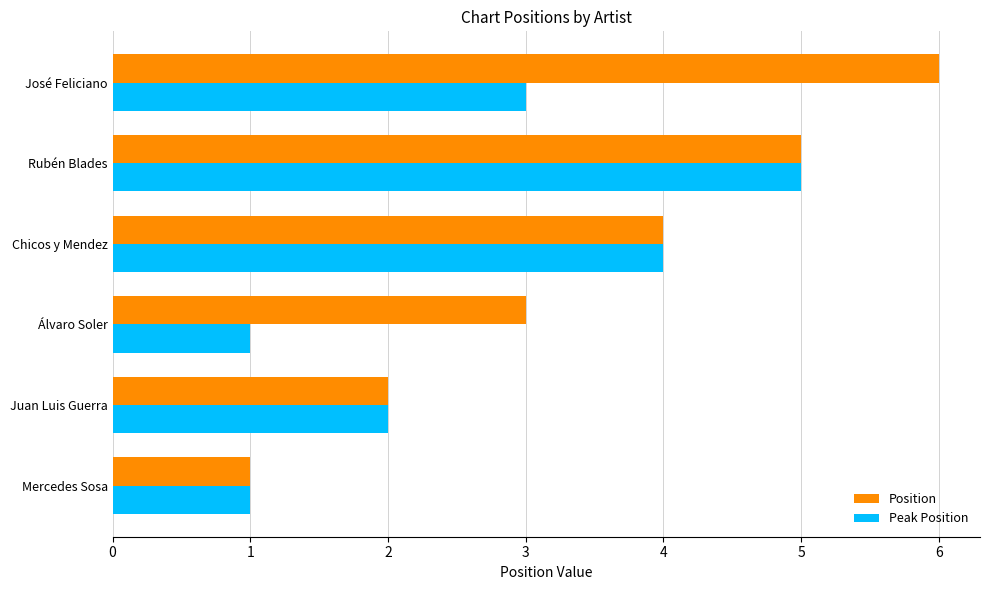

Is it true that Peak Position equals 5 at Rubén Blades?

True